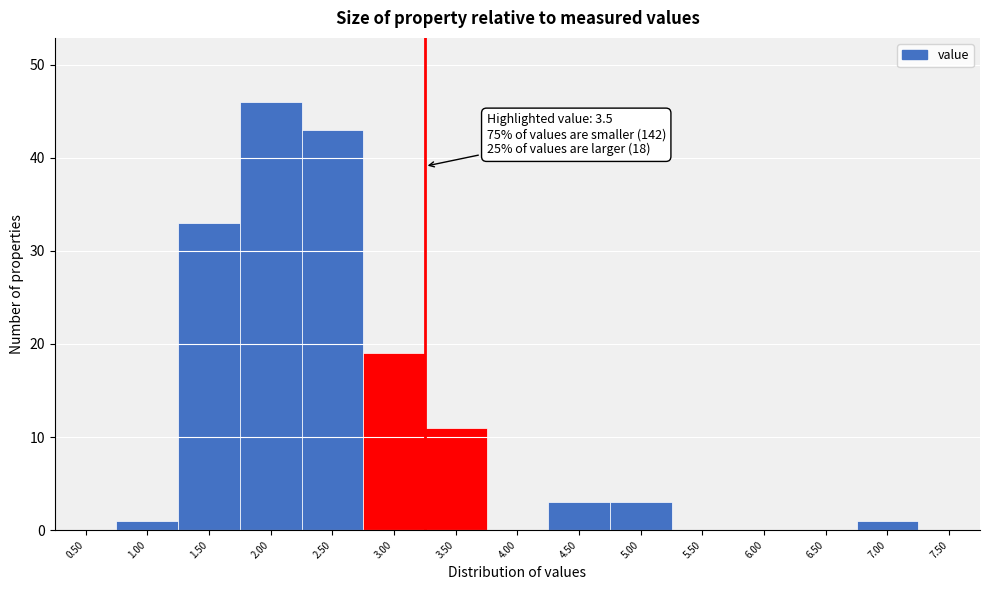

Reading left to right, extract all data points from this chart.

0.50=0	1.00=1	1.50=33	2.00=46	2.50=43	3.00=19	3.50=11	4.00=0	4.50=3	5.00=3	5.50=0	6.00=0	6.50=0	7.00=1	7.50=0